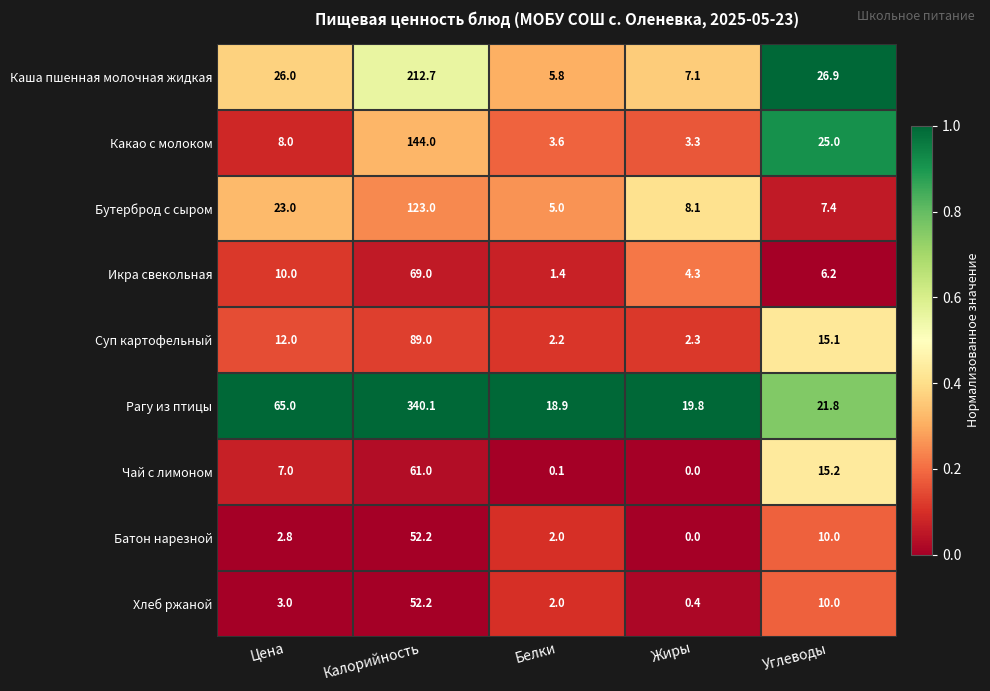

Rank the categories by Суп картофельный value from highest to lowest.

Калорийность, Углеводы, Цена, Жиры, Белки